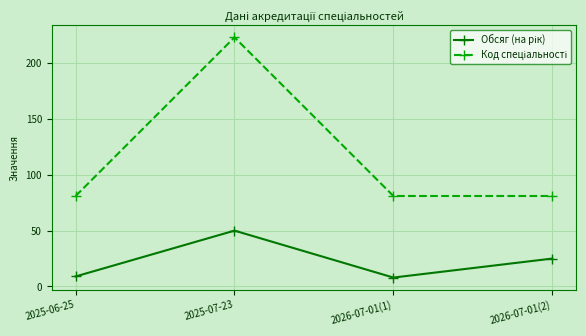

Count the number of categories in the chart.

4